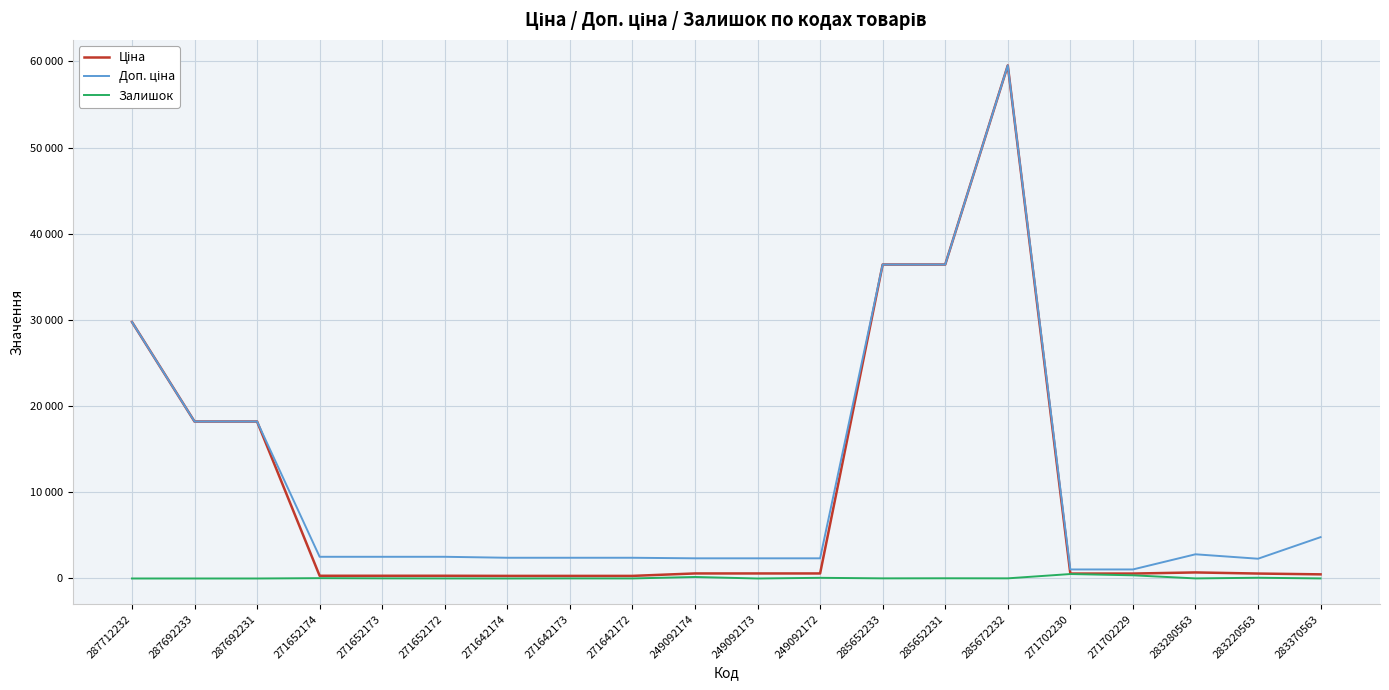

What is the label of the 2nd point from the right?

283220563